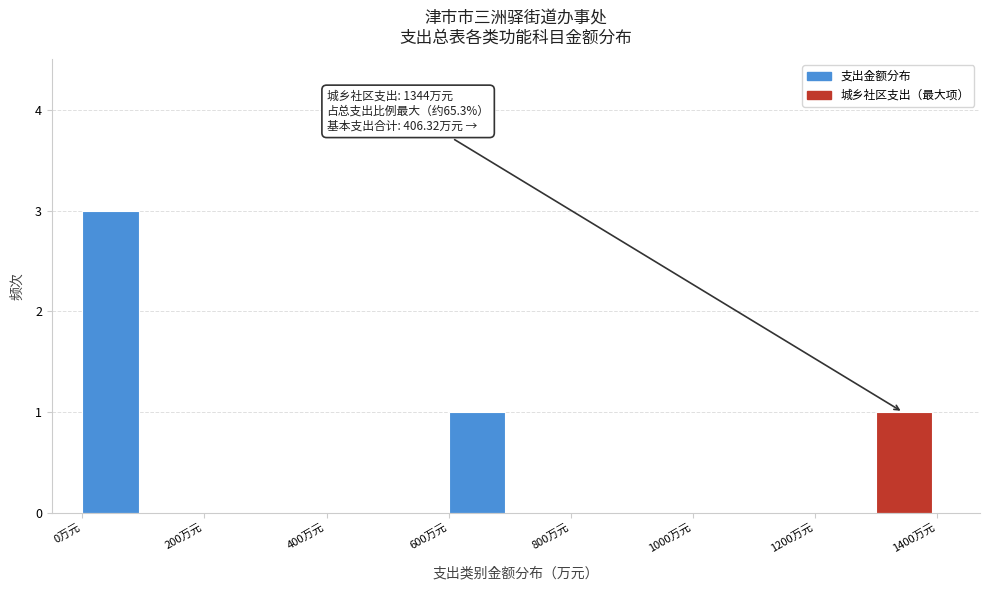

Which range on the x-axis has the tallest bar?

0 to 100